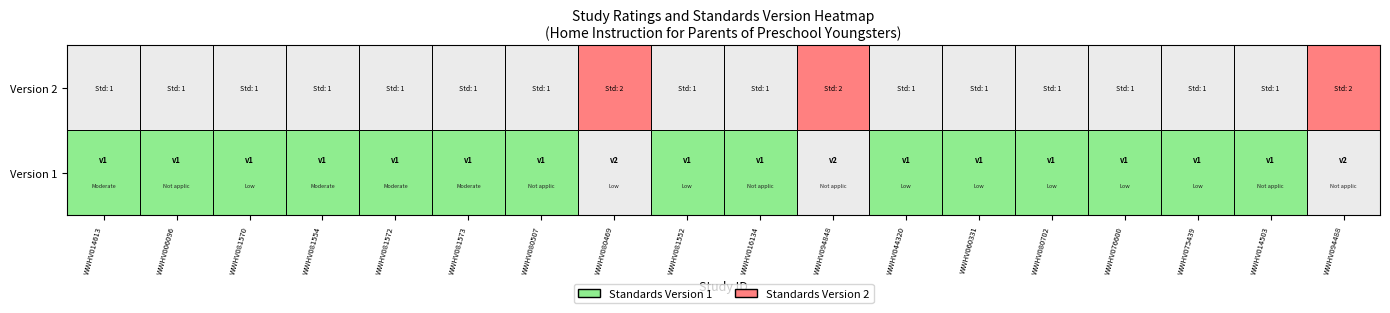

Which series has the largest range (max minus min)?

Version 1